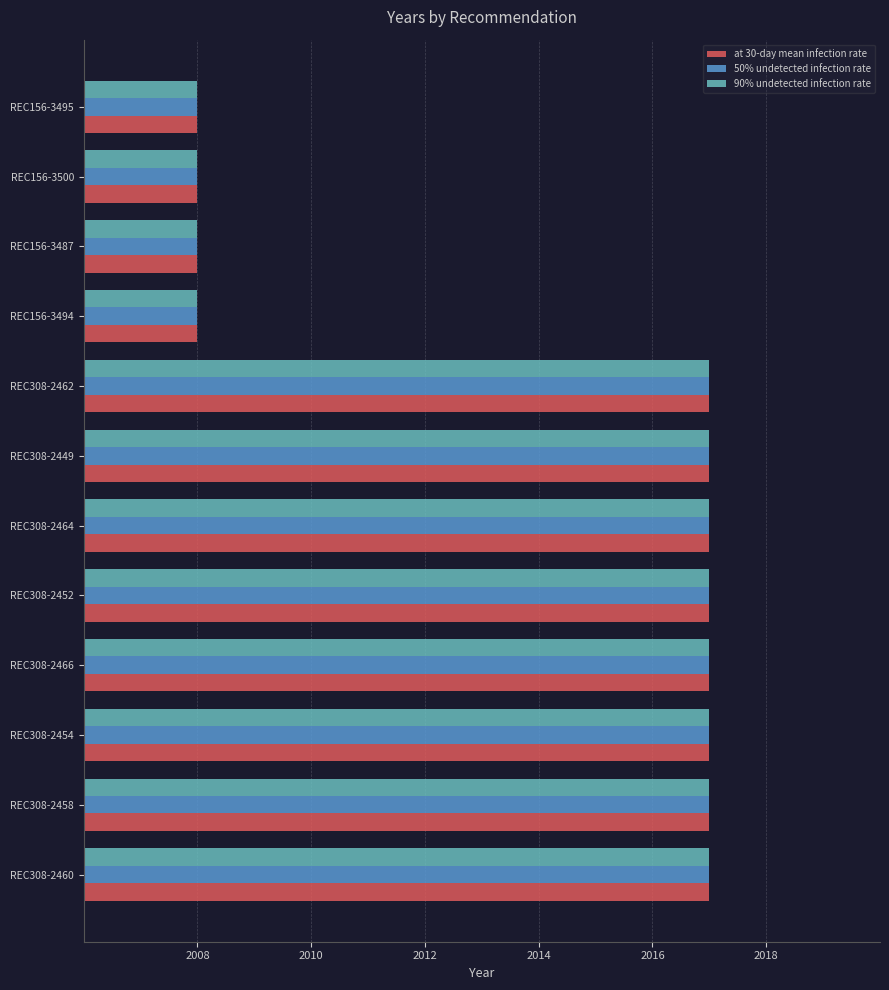

Is it true that 90% undetected infection rate equals 3515 at REC156-3487?

False